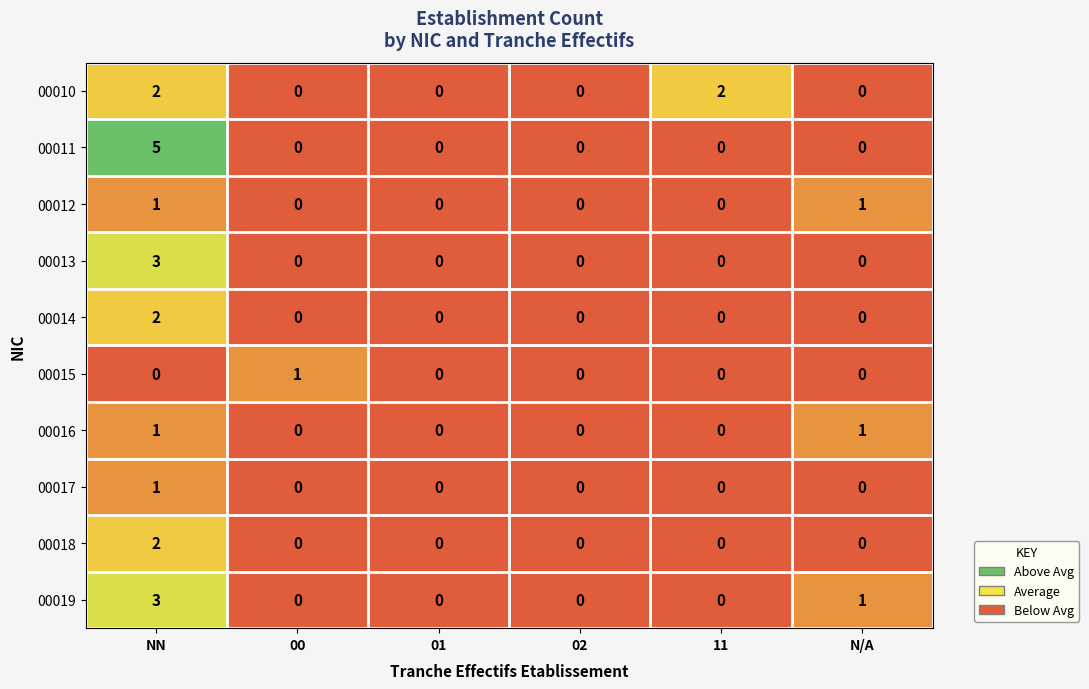

Which series changed the most between 01 and 11?

00010